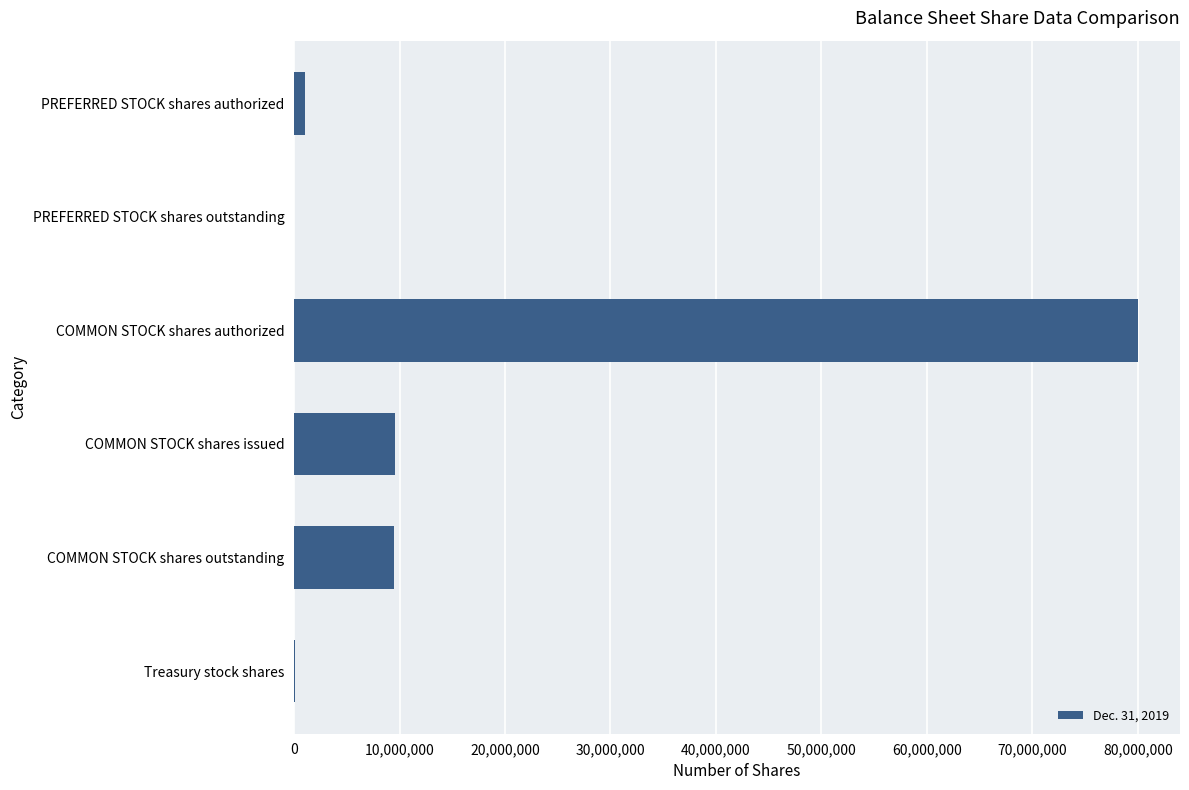

Which has a higher value, Treasury stock shares or COMMON STOCK shares issued?

COMMON STOCK shares issued